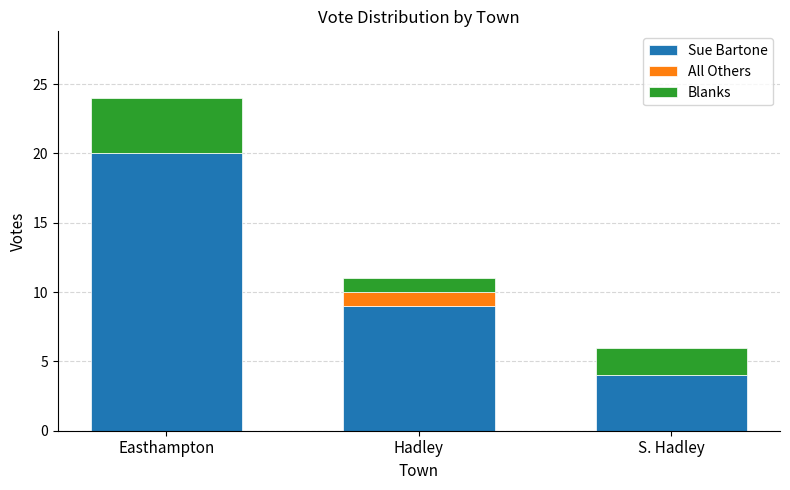

Reading left to right, list the values for the Sue Bartone series.

Easthampton=20	Hadley=9	S. Hadley=4